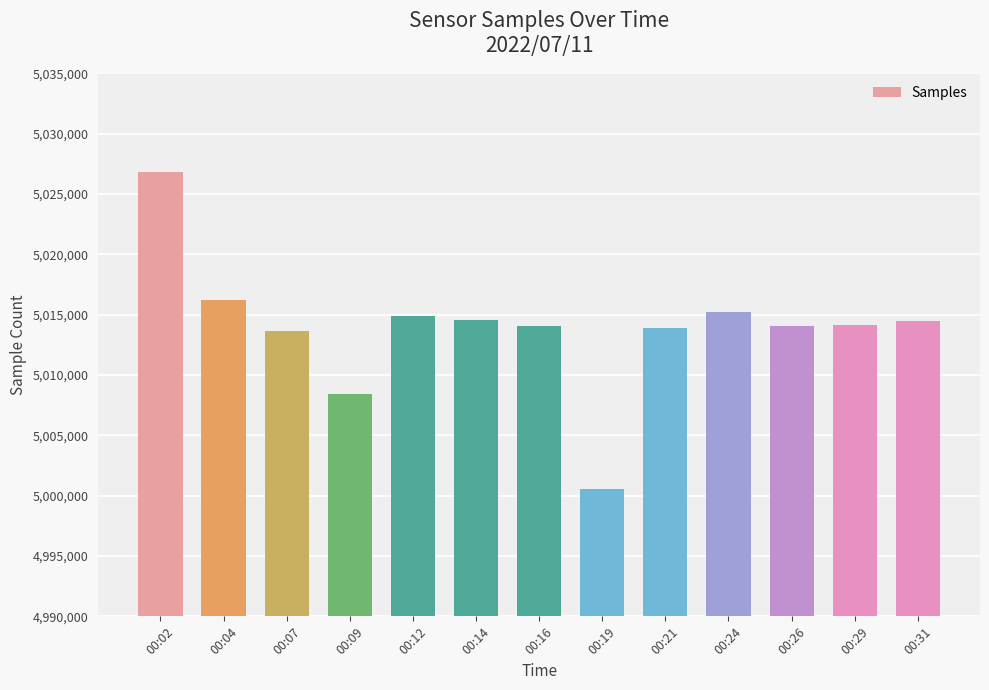

What is the greatest value displayed?

5026795